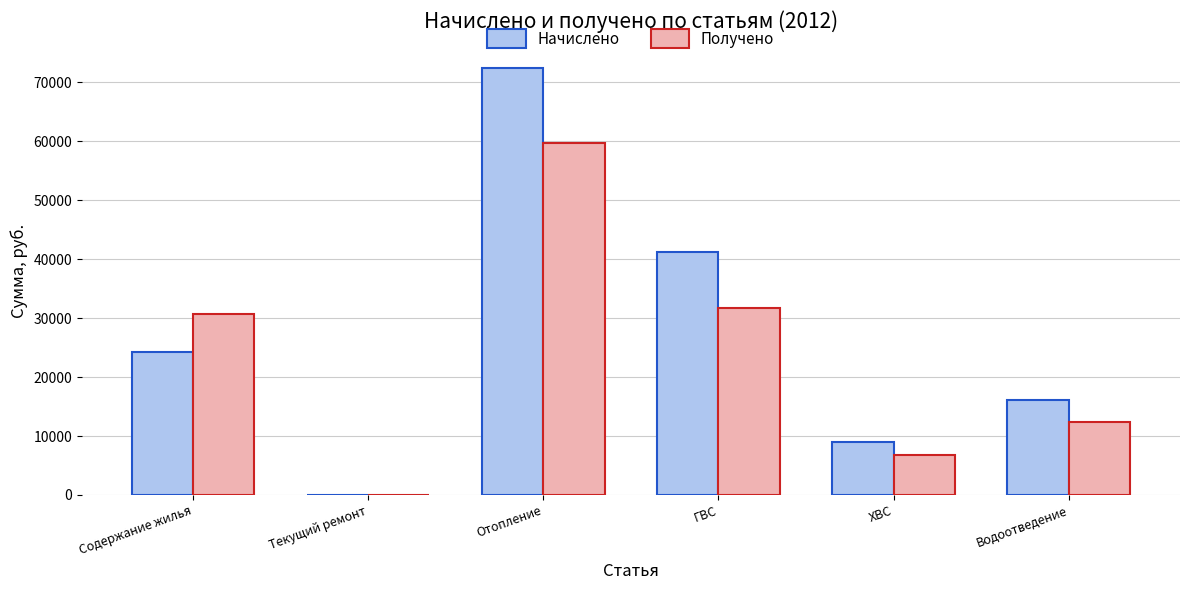

Read the Получено value at Отопление.

59598.3